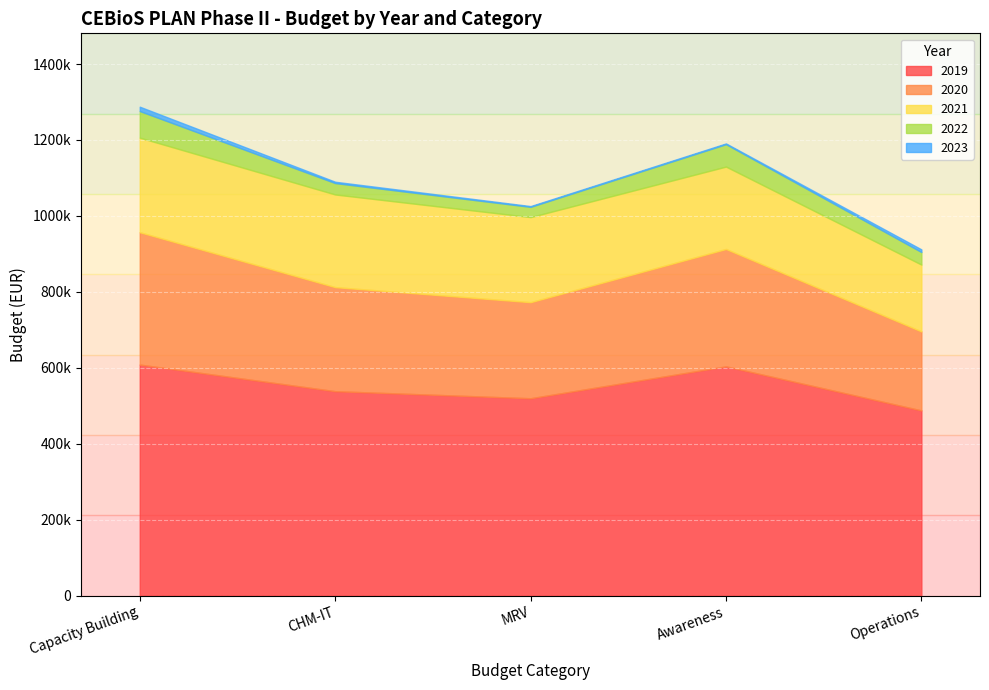

Which series changed the most between Capacity Building and MRV?

2020